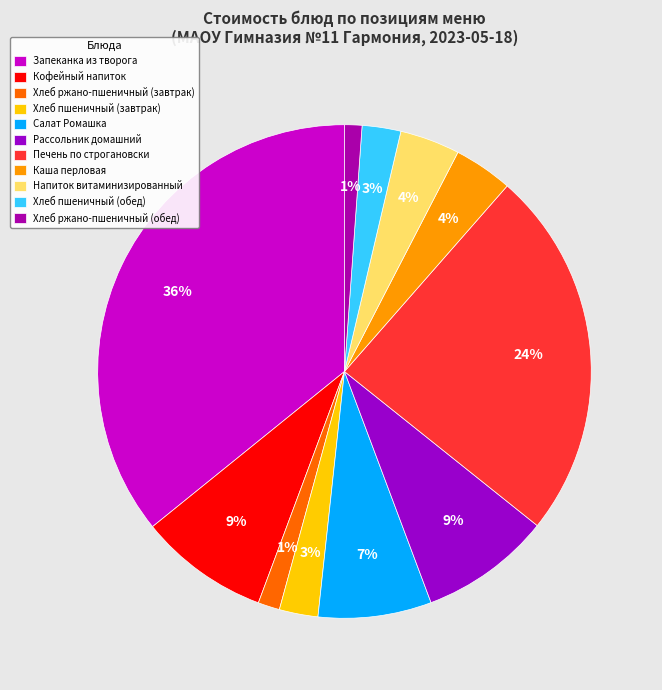

How many segments does this pie chart have?

11